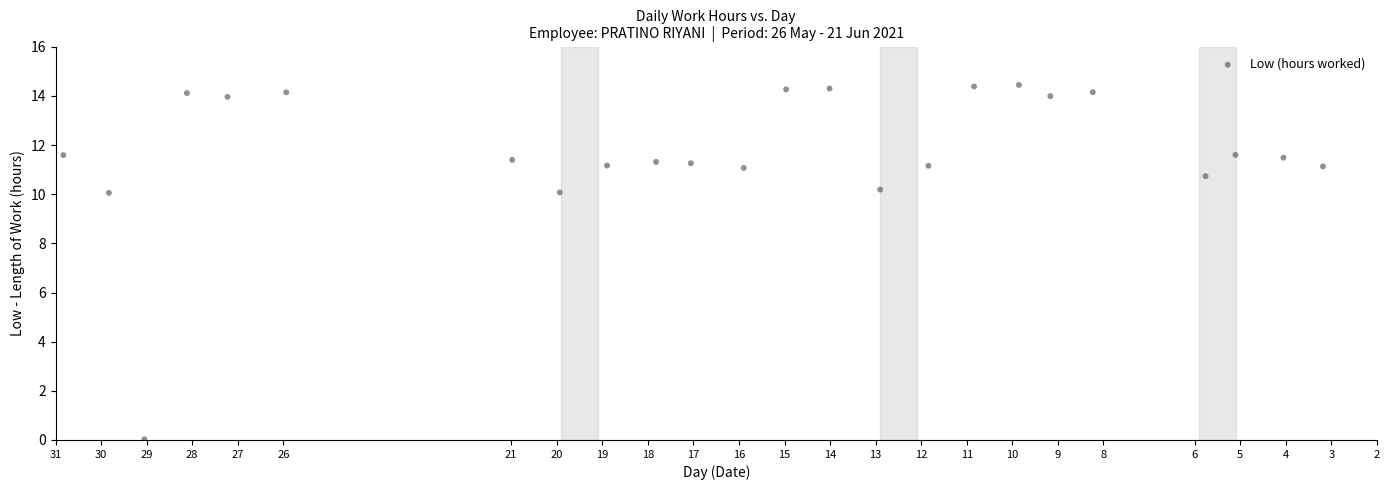

What is the range of Y values (max minus min)?

14.4